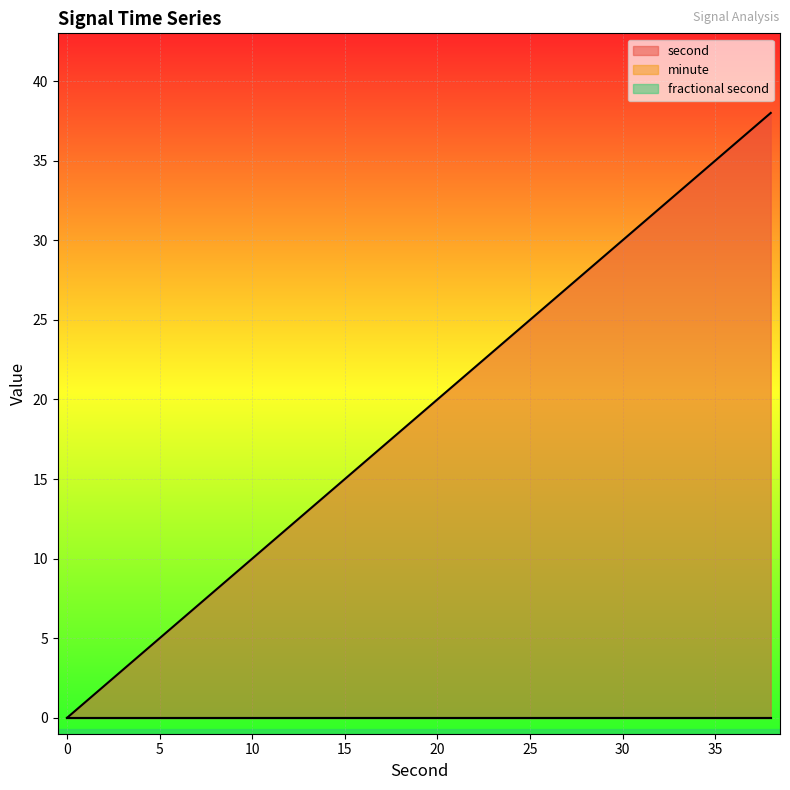

How many series are shown in this chart?

3